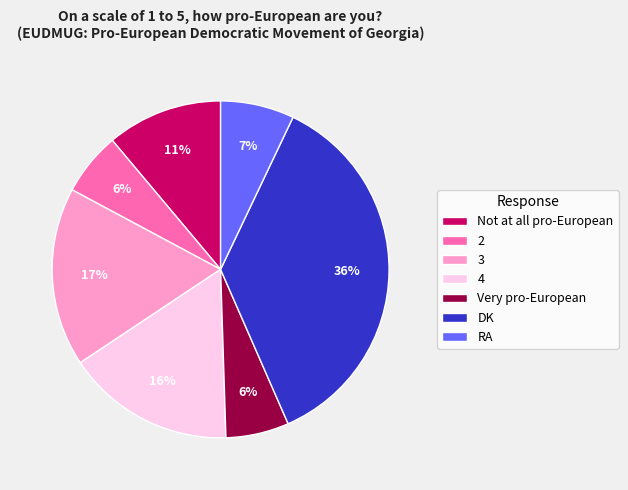

Does DK represent more than half of the total?

No